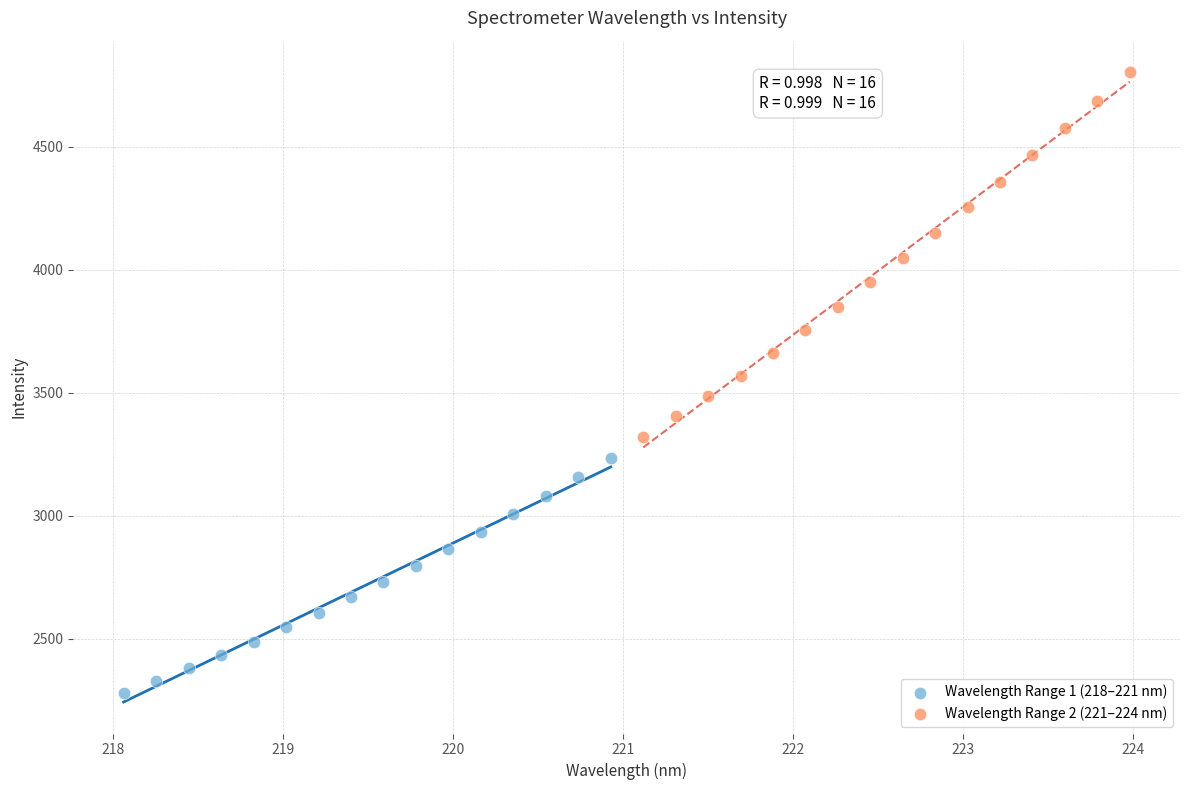

Which series has the largest Y range (max minus min)?

Wavelength Range 2 (221–224 nm)